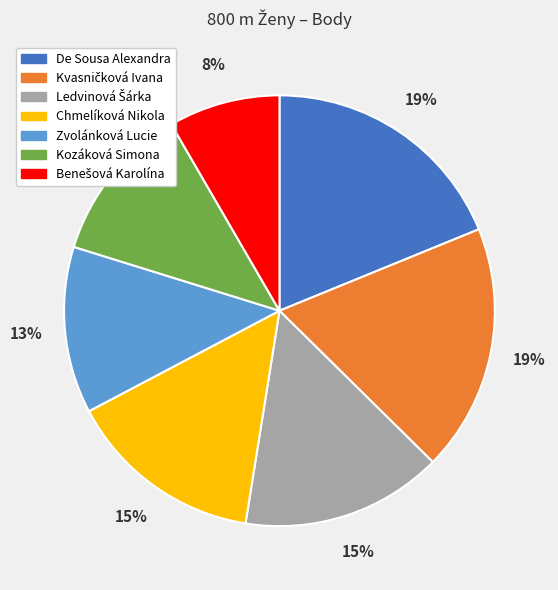

To the nearest percent, what is the average slice percentage?

14%